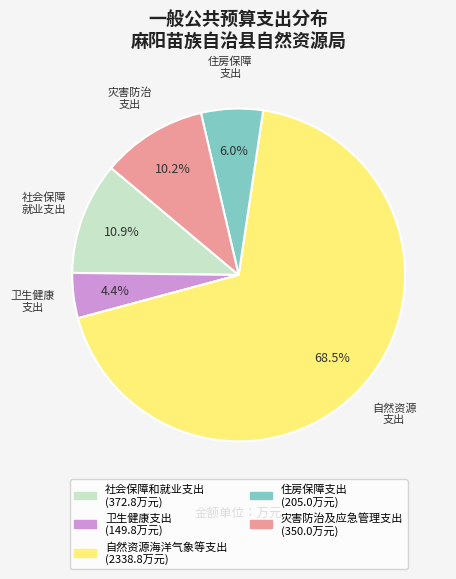

To the nearest percent, what is the difference between the 社会保障和就业支出 and 灾害防治及应急管理支出 slice percentages?

1%